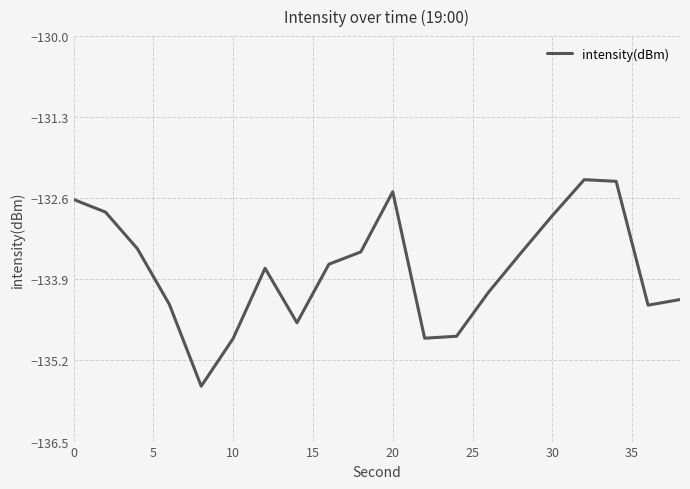

What is the greatest value displayed?

-132.3